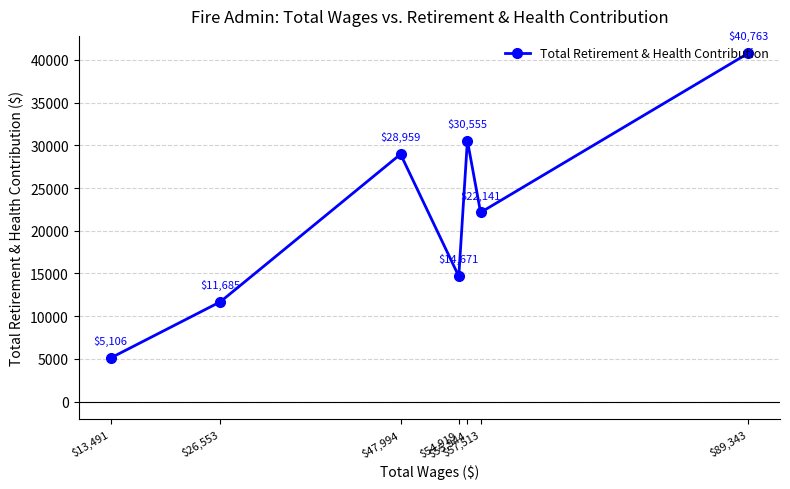

Count the number of values greater than 22141.

3